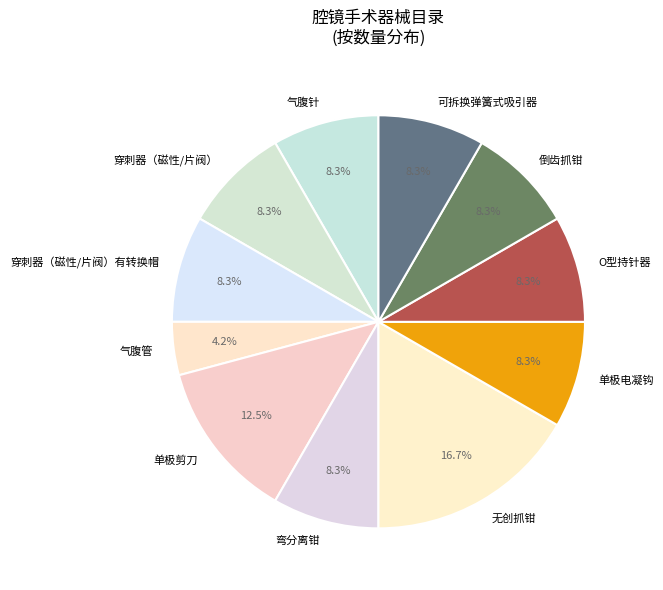

To the nearest percent, what is the average slice percentage?

9%